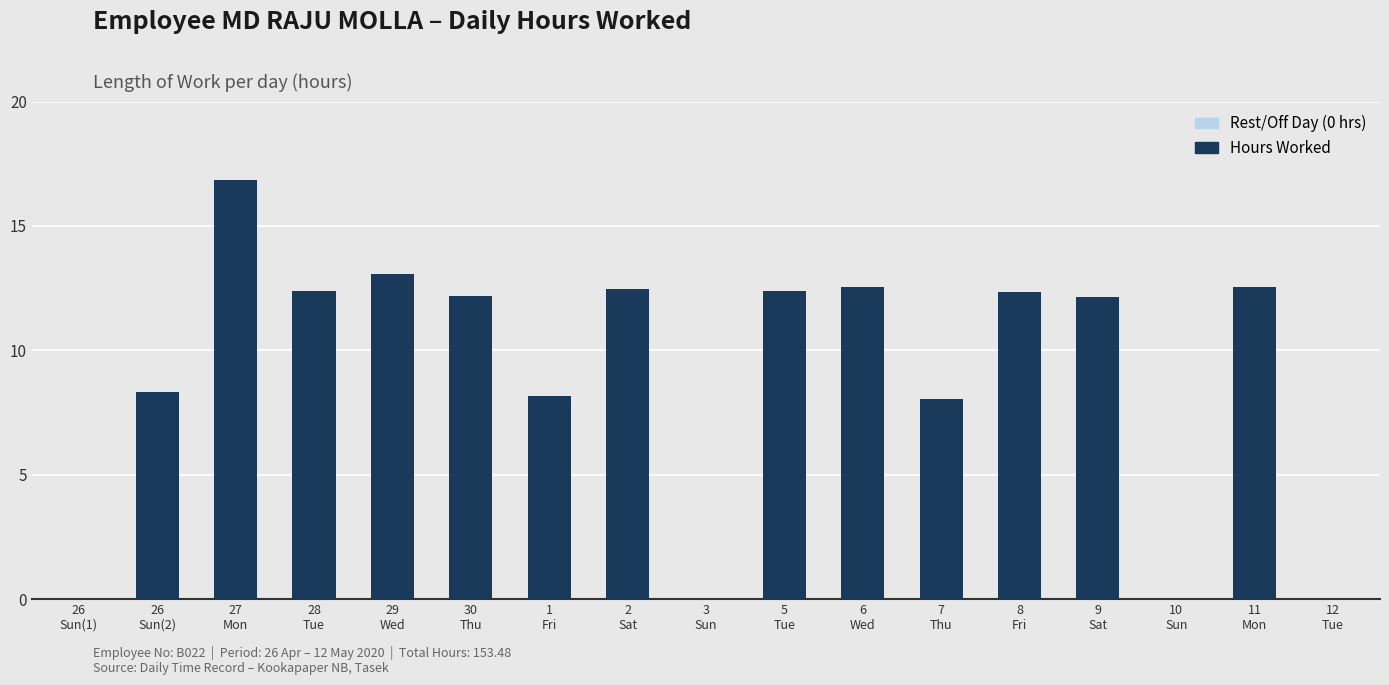

Which has a higher value, 11
Mon or 28
Tue?

11
Mon